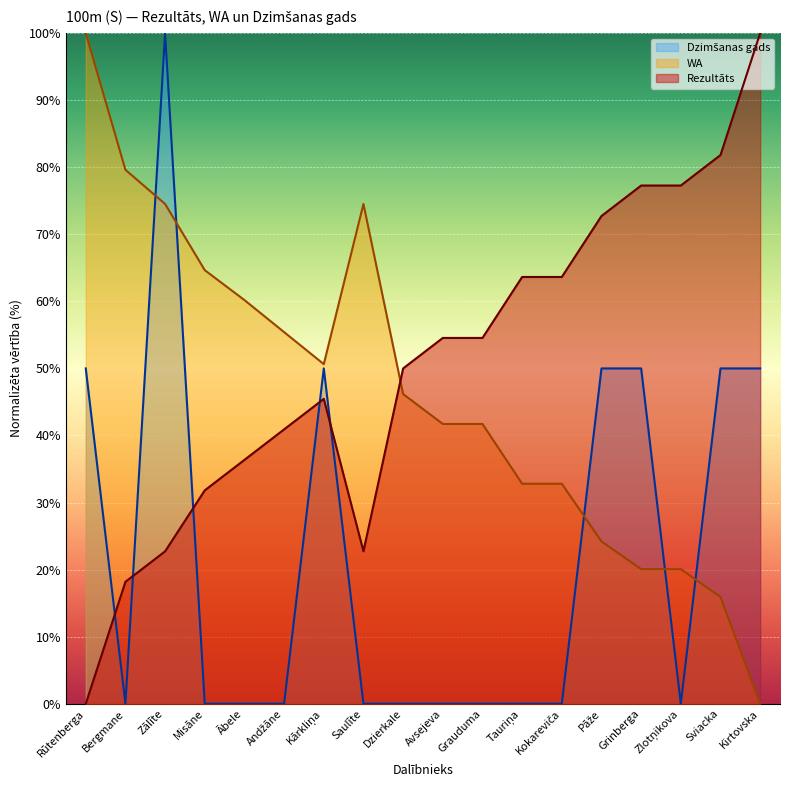

Where does the Rezultāts series first go above 54?

Avsejeva